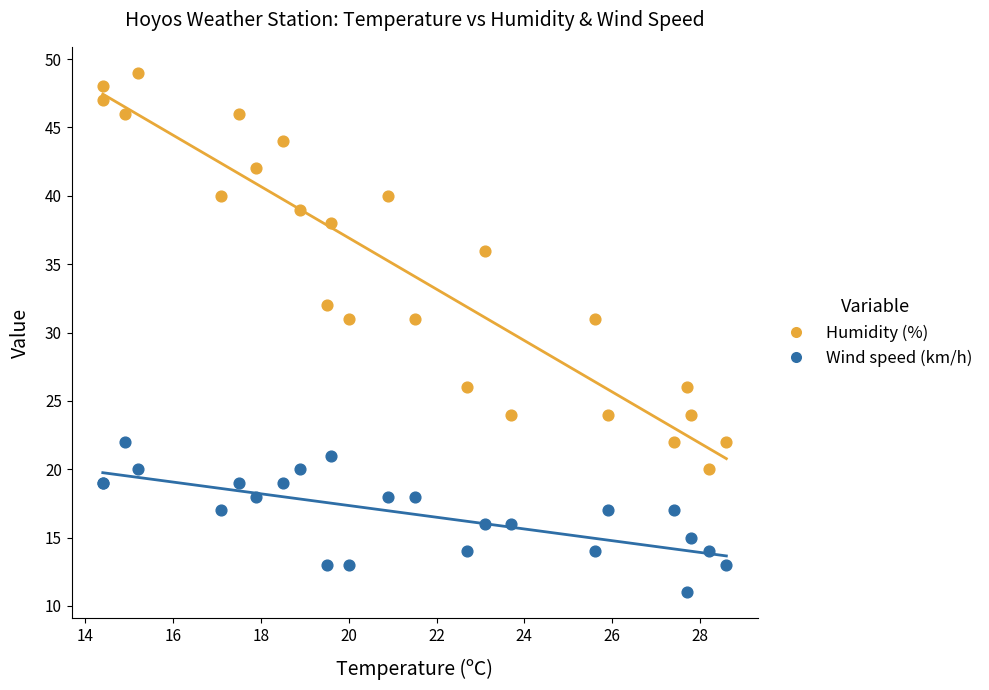

What are all the series names shown in the legend?

Humidity (%), Wind speed (km/h)